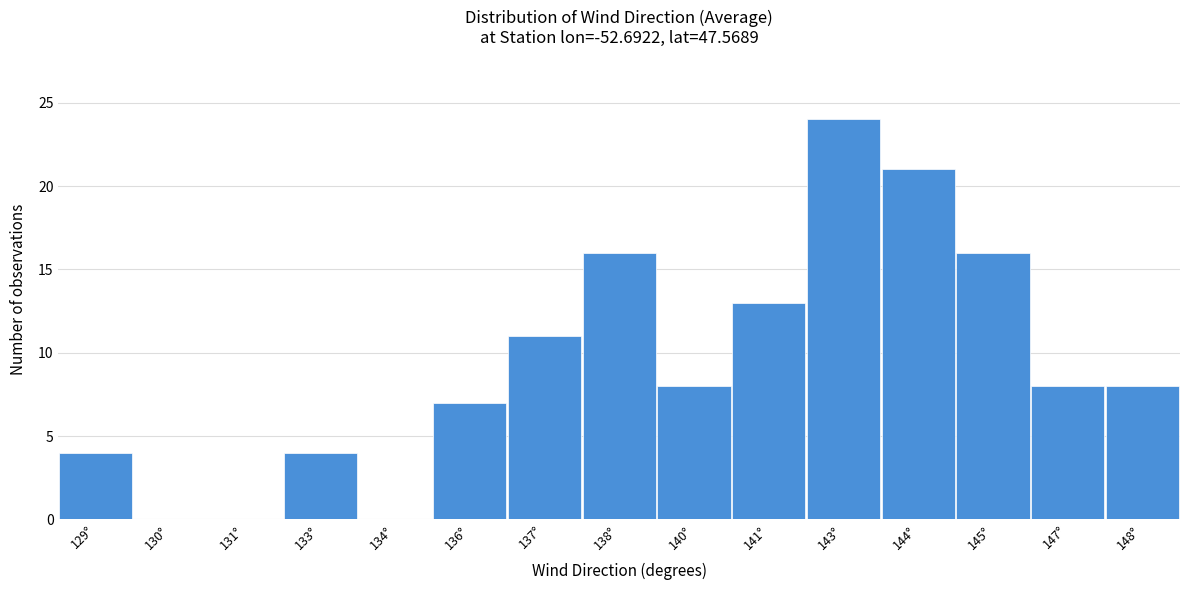

Reading right to left, transcribe all the data shown in this chart.

148°=8	147°=8	145°=16	144°=21	143°=24	141°=13	140°=8	138°=16	137°=11	136°=7	134°=0	133°=4	131°=0	130°=0	129°=4